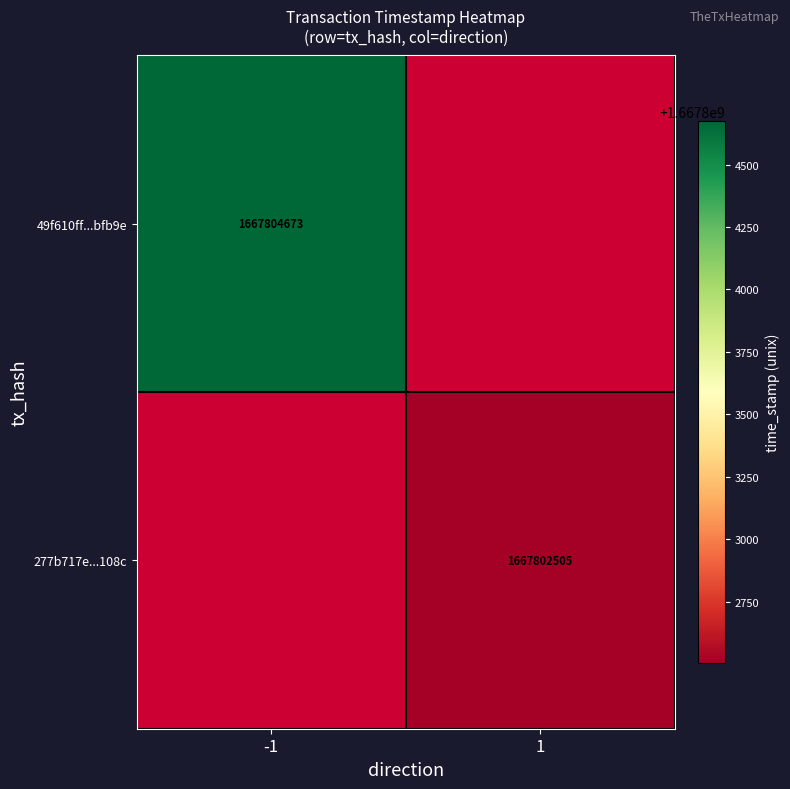

Is it true that 49f610ff...bfb9e equals 1667804673 at -1?

True